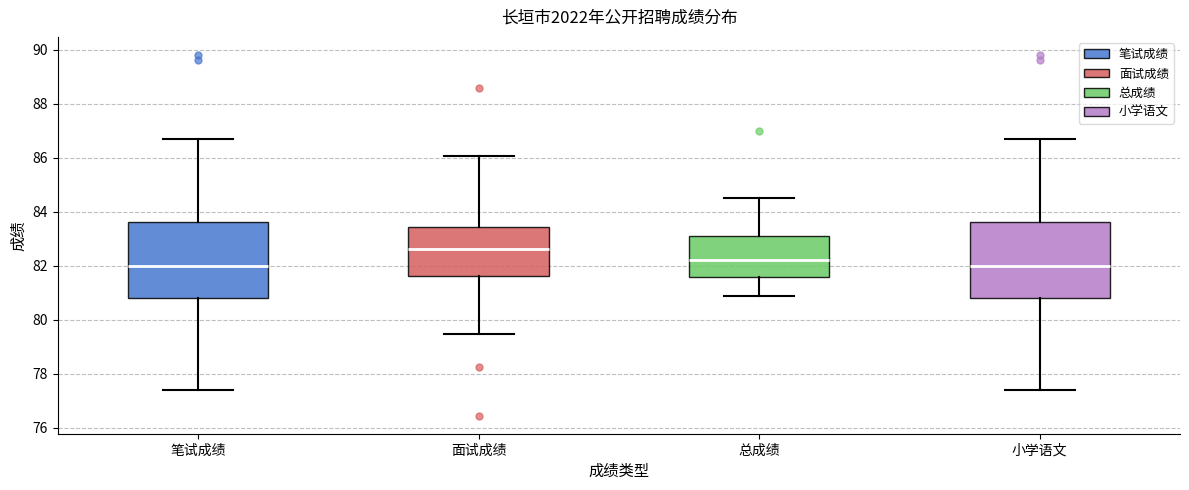

Reading left to right, read every box against the y-axis: the position of its median line, the range the box covers, and the ends of its whiskers. The values are not printed on the chart, so give them approximately, as read against the axis.

笔试成绩: median 82.0, box 80.8 to 83.6, whiskers 77.4 to 86.8
面试成绩: median 82.6, box 81.6 to 83.4, whiskers 79.4 to 86.0
总成绩: median 82.2, box 81.6 to 83.2, whiskers 80.8 to 84.4
小学语文: median 82.0, box 80.8 to 83.6, whiskers 77.4 to 86.8